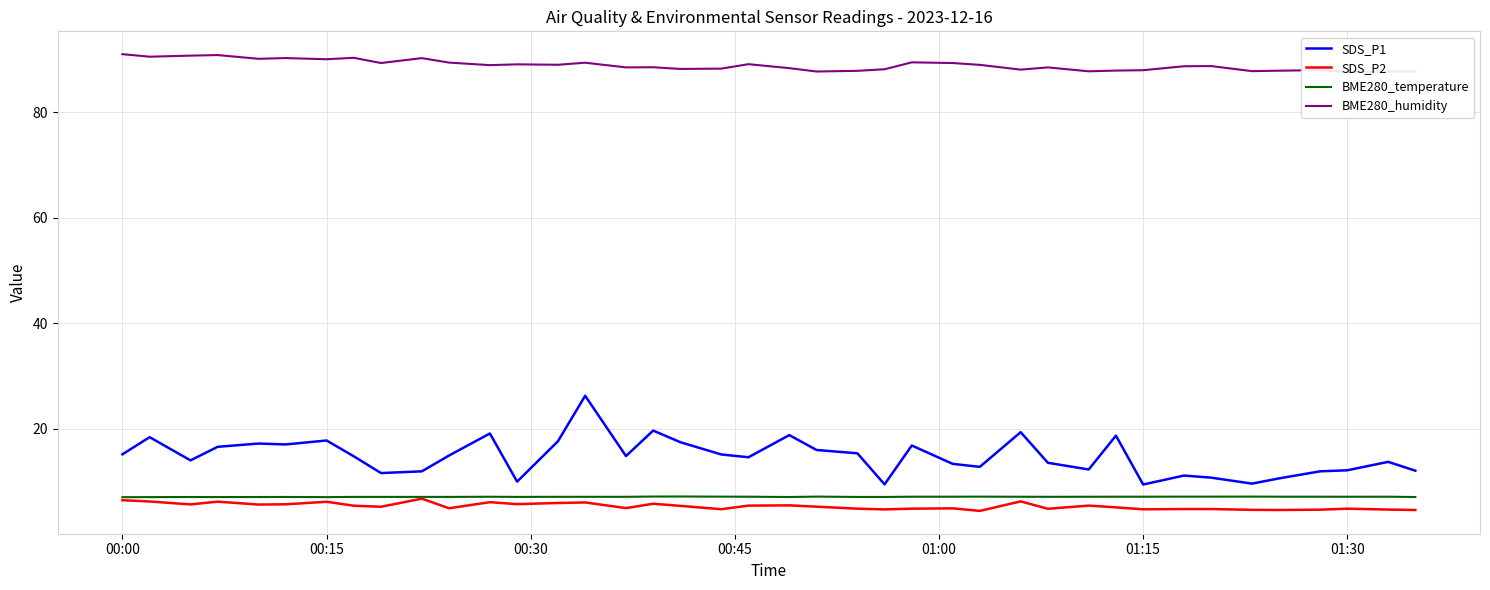

The value of BME280_temperature at 01:30 is 7.1. True or false?

True